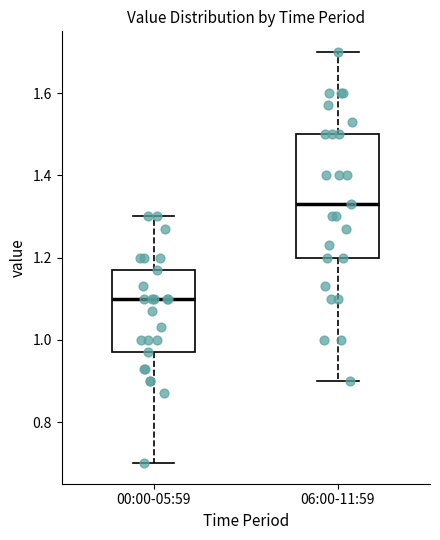

Reading left to right, transcribe this box plot: for each box, give where its median line is, the range the box spans, and where its two whiskers end, as read against the y-axis. The values are not printed on the chart, so give them approximately, as read against the axis.

00:00-05:59: median 1.10, box 0.98 to 1.18, whiskers 0.70 to 1.30
06:00-11:59: median 1.34, box 1.20 to 1.50, whiskers 0.90 to 1.70